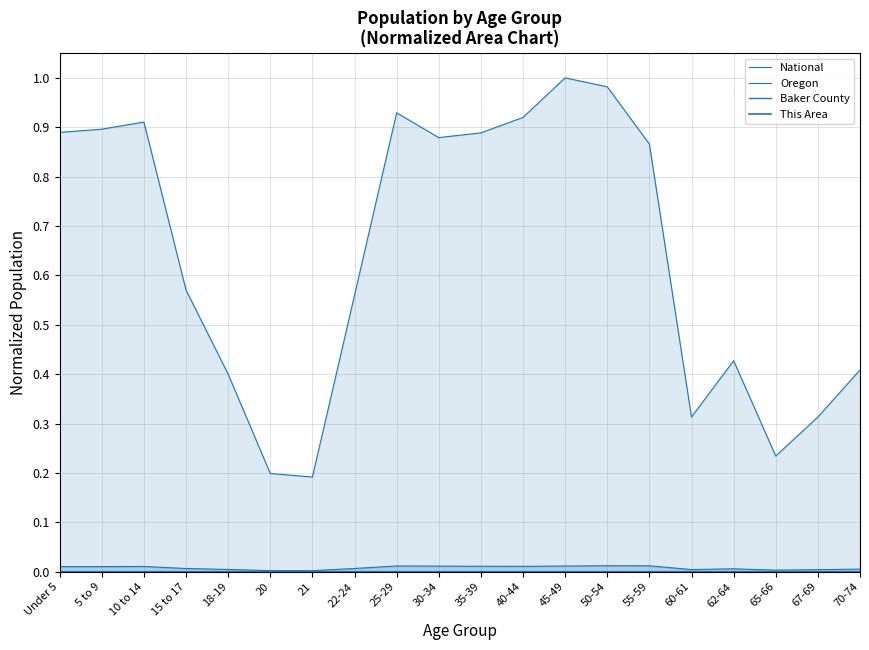

What is the highest value of the National series?

1.0